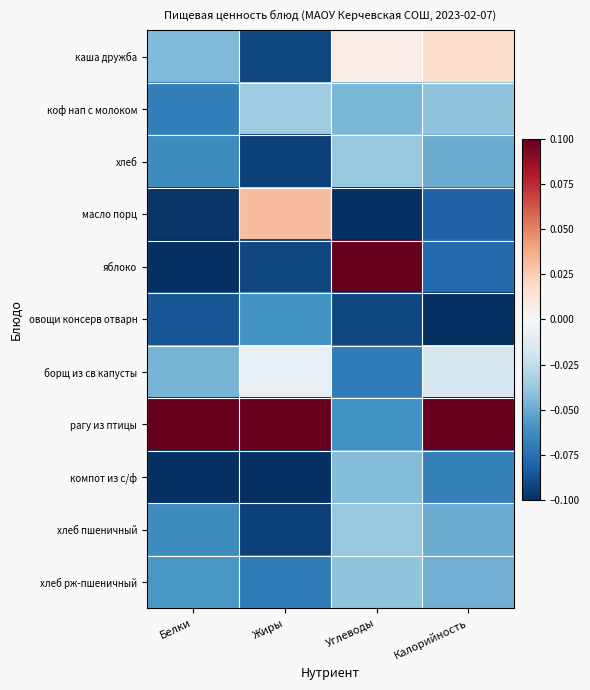

Reading left to right, list all the values displayed in this chart.

каша дружба: Белки=-0.0	Жиры=-0.1	Углеводы=0.0	Калорийность=0.0
коф нап с молоком: Белки=-0.1	Жиры=-0.0	Углеводы=-0.0	Калорийность=-0.0
хлеб: Белки=-0.1	Жиры=-0.1	Углеводы=-0.0	Калорийность=-0.0
масло порц: Белки=-0.1	Жиры=0.0	Углеводы=-0.1	Калорийность=-0.1
яблоко: Белки=-0.1	Жиры=-0.1	Углеводы=0.1	Калорийность=-0.1
овощи консерв отварн: Белки=-0.1	Жиры=-0.1	Углеводы=-0.1	Калорийность=-0.1
борщ из св капусты: Белки=-0.0	Жиры=-0.0	Углеводы=-0.1	Калорийность=-0.0
рагу из птицы: Белки=0.1	Жиры=0.1	Углеводы=-0.1	Калорийность=0.1
компот из с/ф: Белки=-0.1	Жиры=-0.1	Углеводы=-0.0	Калорийность=-0.1
хлеб пшеничный: Белки=-0.1	Жиры=-0.1	Углеводы=-0.0	Калорийность=-0.0
хлеб рж-пшеничный: Белки=-0.1	Жиры=-0.1	Углеводы=-0.0	Калорийность=-0.0